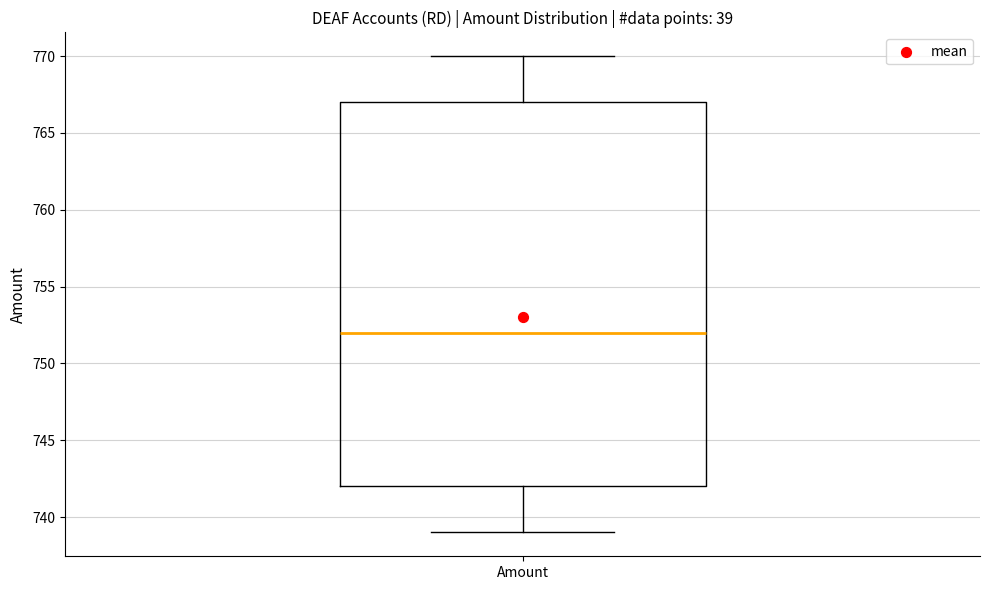

Where does the median line of the box for Amount sit on the y-axis? The values are not printed on the chart, so give them approximately, as read against the axis.

752